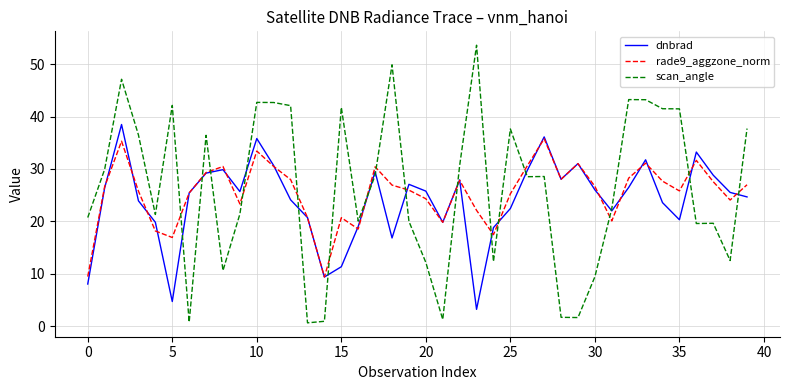

True or false: dnbrad and scan_angle cross at least once.

True